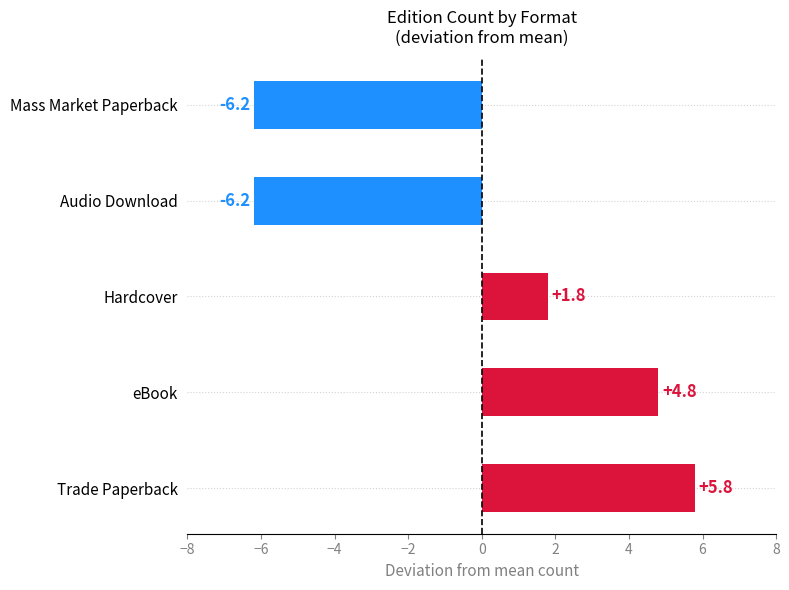

What is the difference between the second highest and minimum values?

11.0